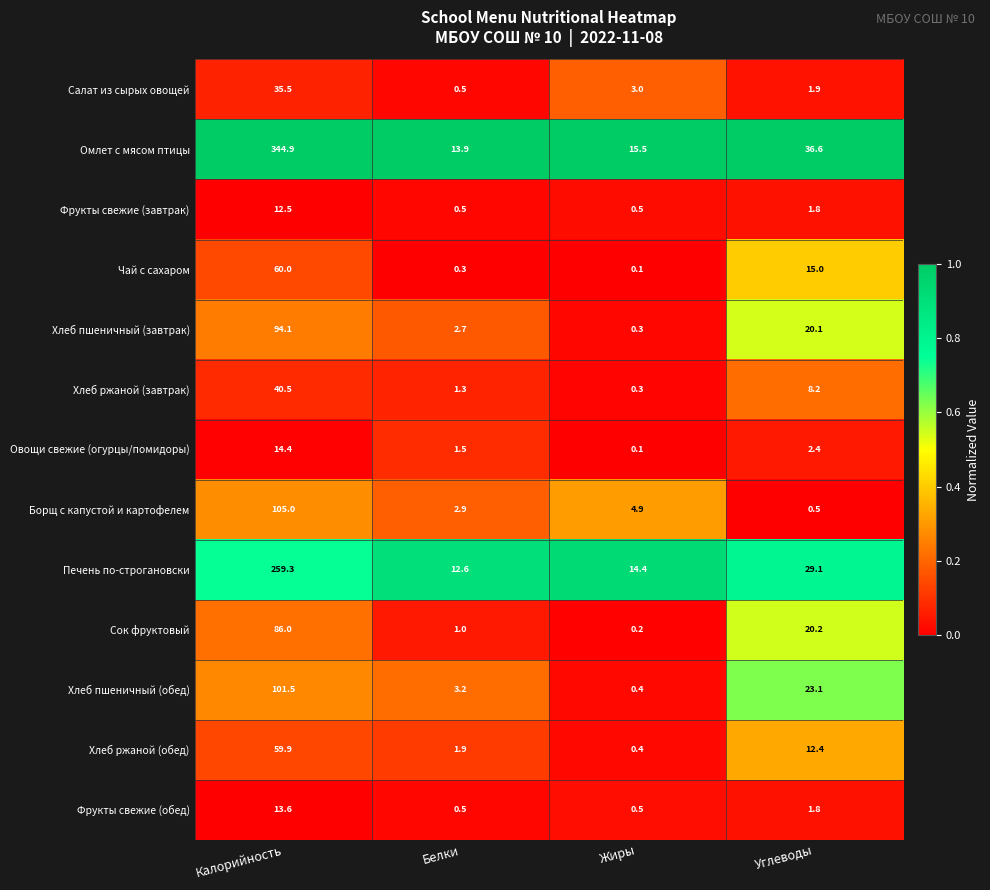

At which label does Хлеб ржаной (обед) first exceed 12?

Калорийность